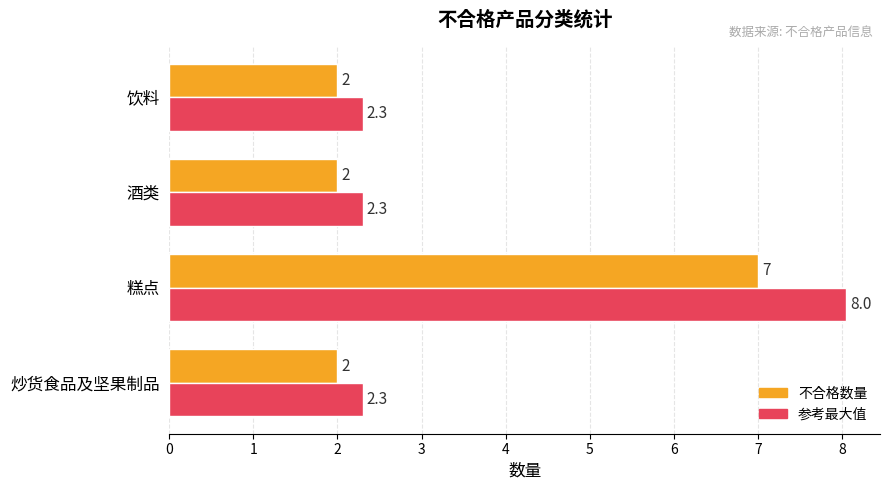

The 参考最大值 series shows 2.3 at 炒货食品及坚果制品. True or false?

True